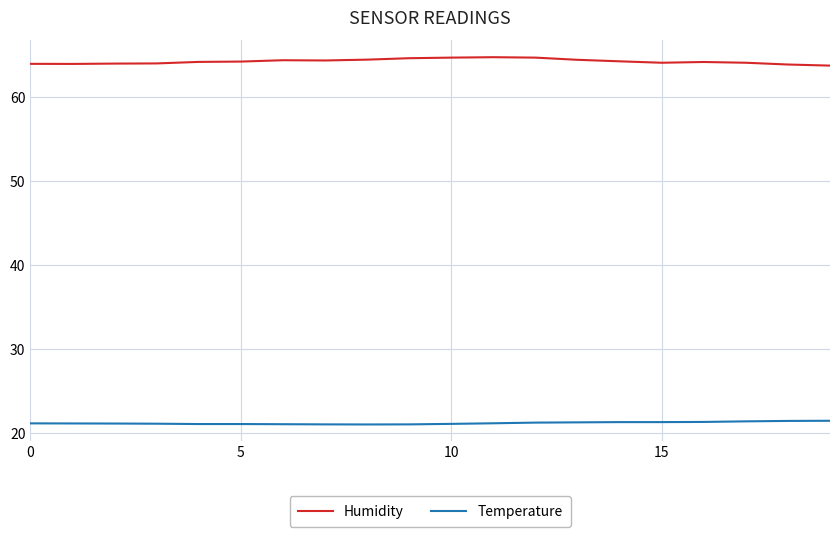

True or false: Humidity and Temperature cross at least once.

False